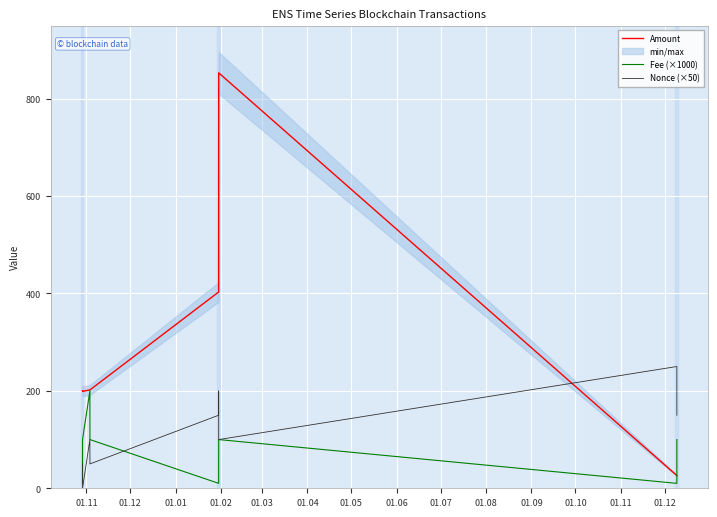

How many values in Nonce (×50) are above zero?

8